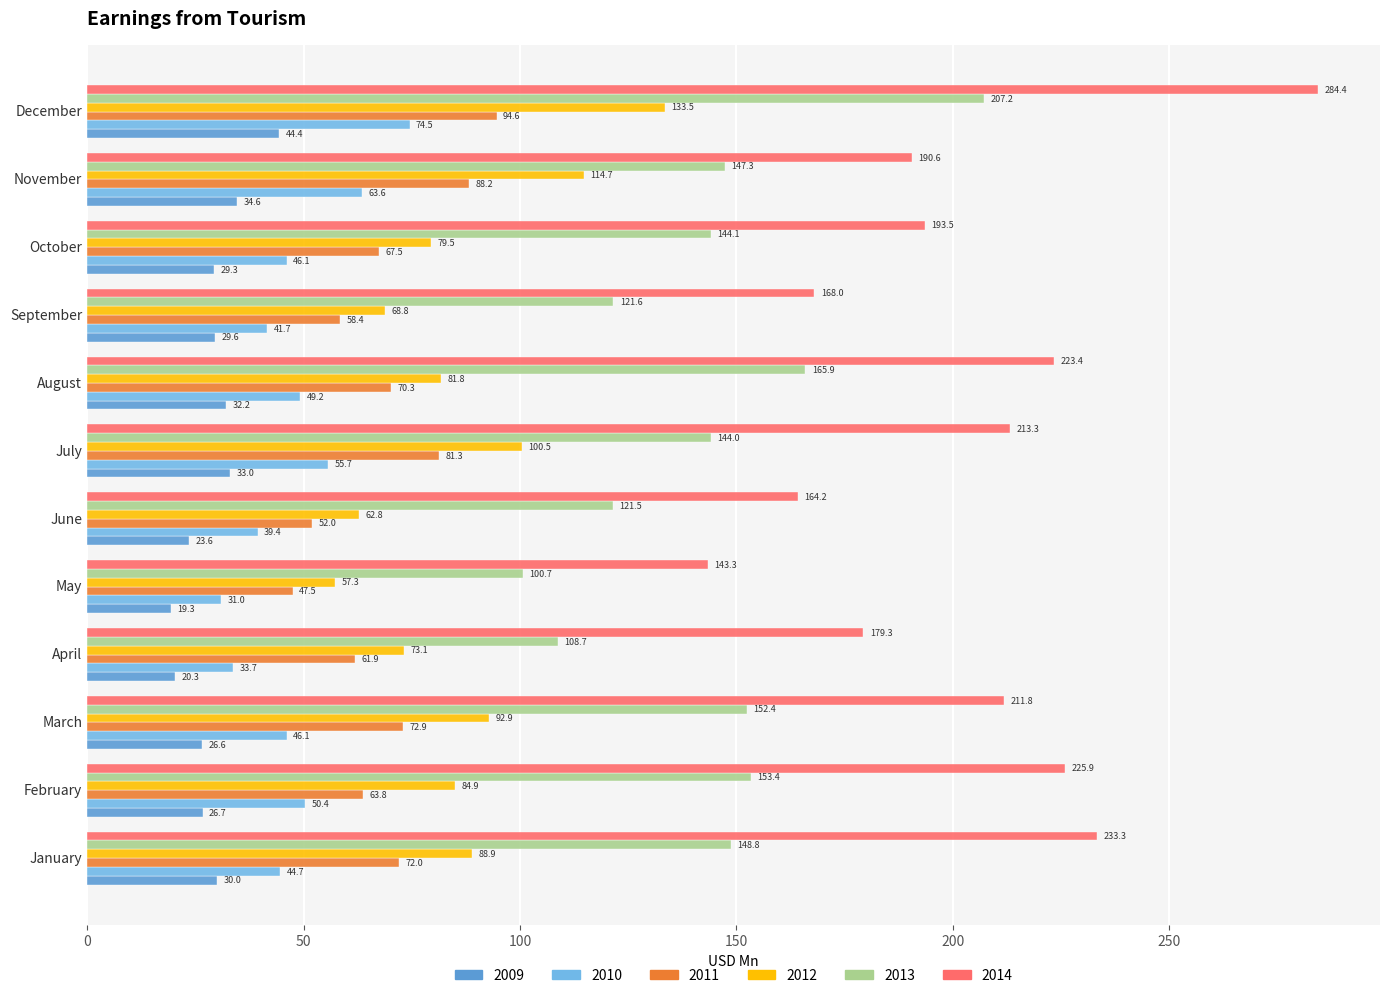

Is the value of 2009 at July greater than the value of 2014 at May?

No